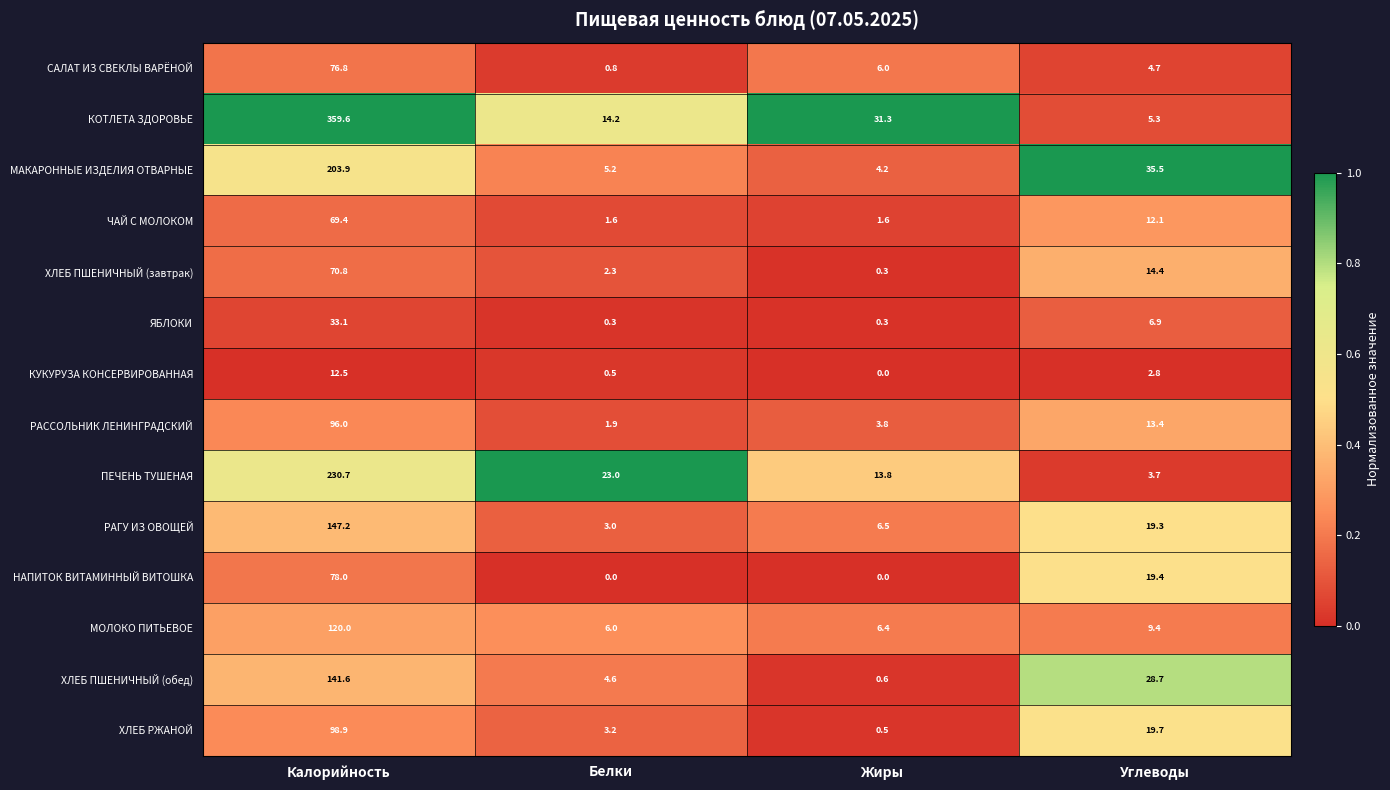

Rank the series by their maximum value, from highest to lowest.

КОТЛЕТА ЗДОРОВЬЕ, ПЕЧЕНЬ ТУШЕНАЯ, МАКАРОННЫЕ ИЗДЕЛИЯ ОТВАРНЫЕ, РАГУ ИЗ ОВОЩЕЙ, ХЛЕБ ПШЕНИЧНЫЙ (обед), МОЛОКО ПИТЬЕВОЕ, ХЛЕБ РЖАНОЙ, РАССОЛЬНИК ЛЕНИНГРАДСКИЙ, НАПИТОК ВИТАМИННЫЙ ВИТОШКА, САЛАТ ИЗ СВЕКЛЫ ВАРЁНОЙ, ХЛЕБ ПШЕНИЧНЫЙ (завтрак), ЧАЙ С МОЛОКОМ, ЯБЛОКИ, КУКУРУЗА КОНСЕРВИРОВАННАЯ